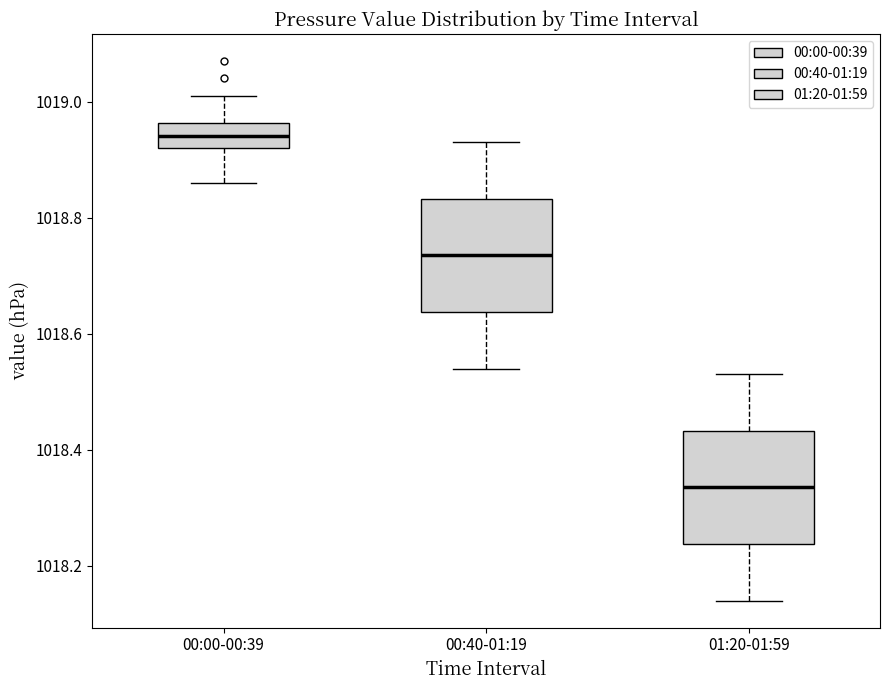

Reading left to right, read every box against the y-axis: the position of its median line, the range the box covers, and the ends of its whiskers. The values are not printed on the chart, so give them approximately, as read against the axis.

00:00-00:39: median 1018.94, box 1018.92 to 1018.96, whiskers 1018.86 to 1019.02
00:40-01:19: median 1018.74, box 1018.64 to 1018.84, whiskers 1018.54 to 1018.94
01:20-01:59: median 1018.34, box 1018.24 to 1018.44, whiskers 1018.14 to 1018.54